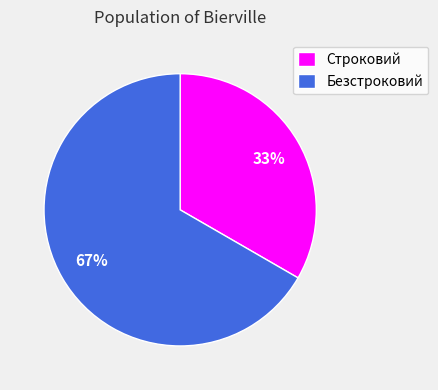

Does any single category account for the majority?

Yes